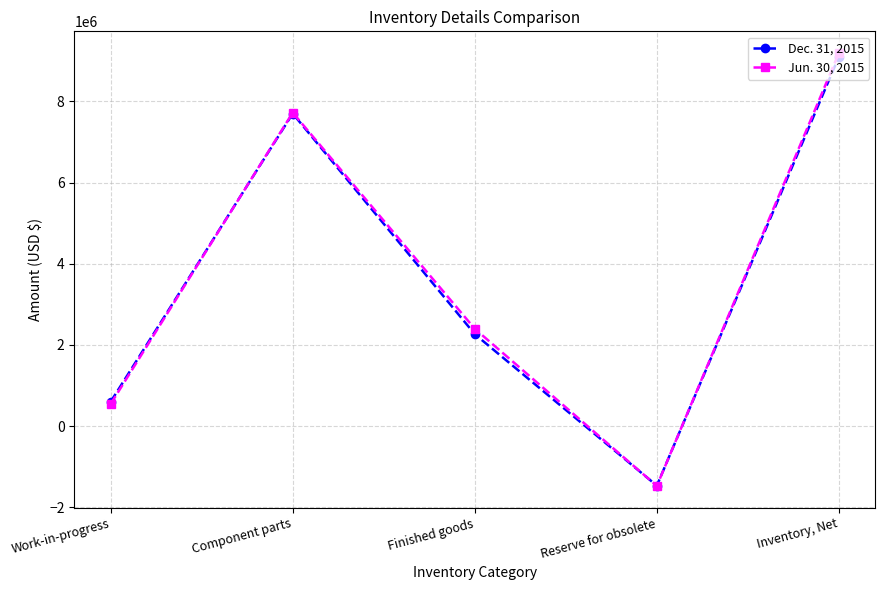

True or false: Jun. 30, 2015 has more than 2 interior local peaks.

False